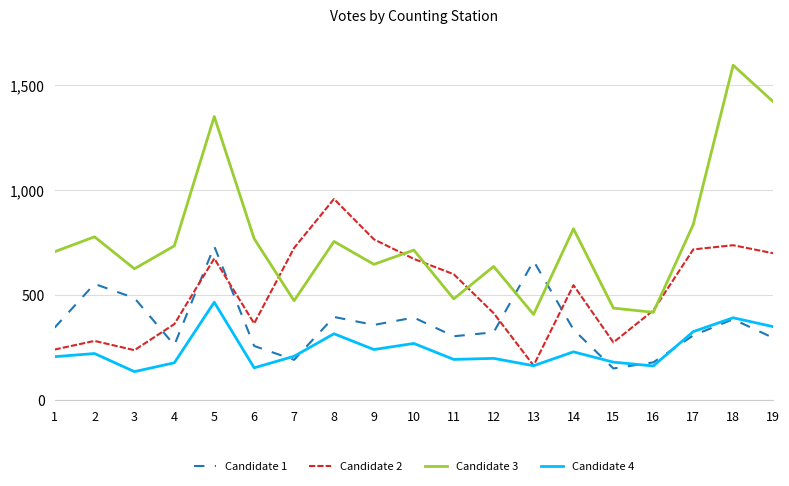

Is the value of Candidate 3 at 2 greater than the value of Candidate 2 at 7?

Yes